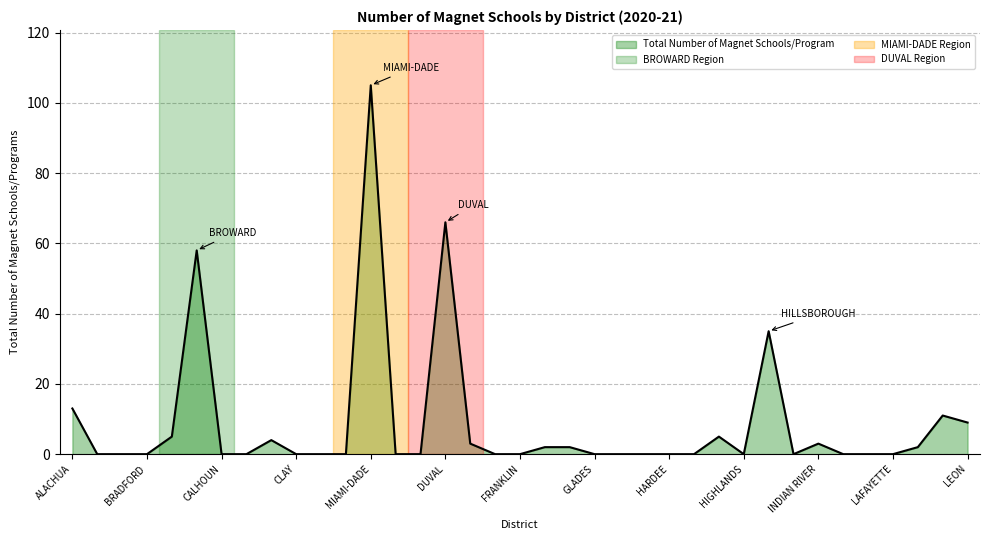

What is the difference between the maximum and minimum values?

105